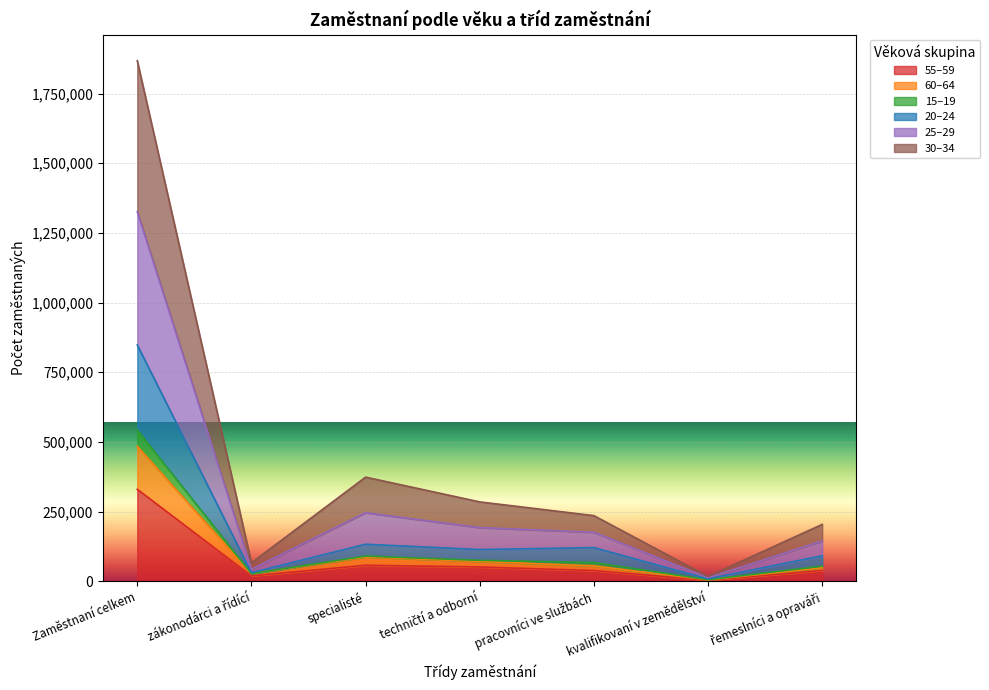

At which category is the sum across all series the highest?

Zaměstnaní celkem